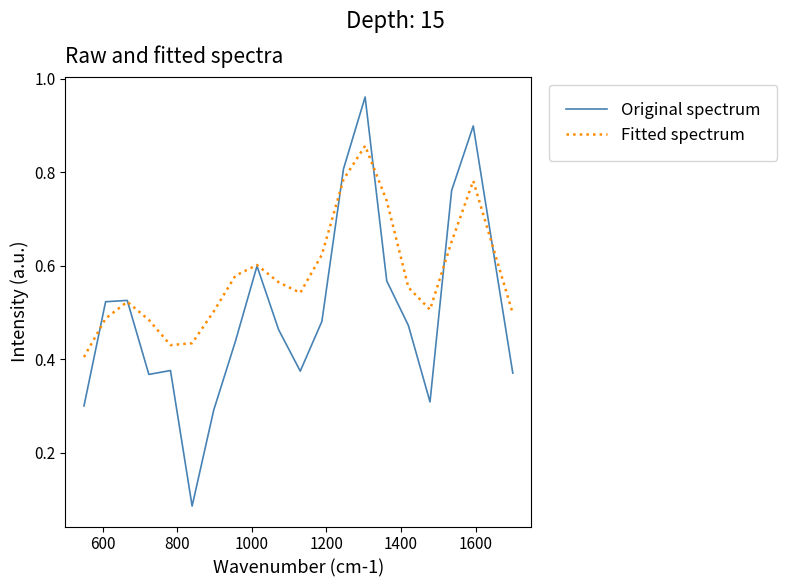

List the series in order of their overall mean, highest first.

Fitted spectrum, Original spectrum